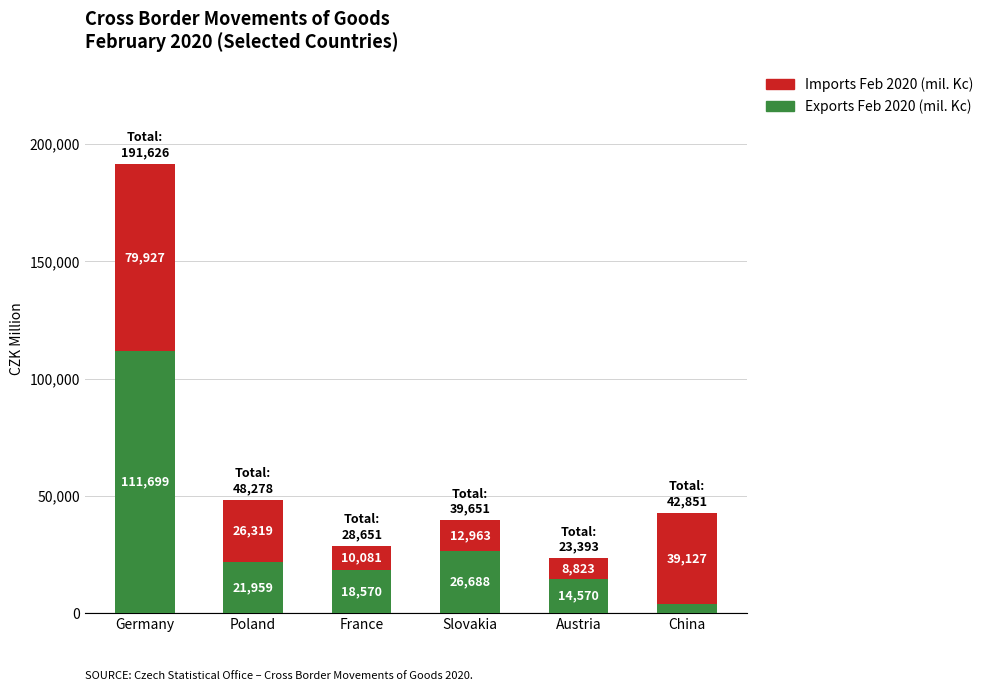

Is it true that Exports Feb 2020 (mil. Kc) equals 111699 at Germany?

True